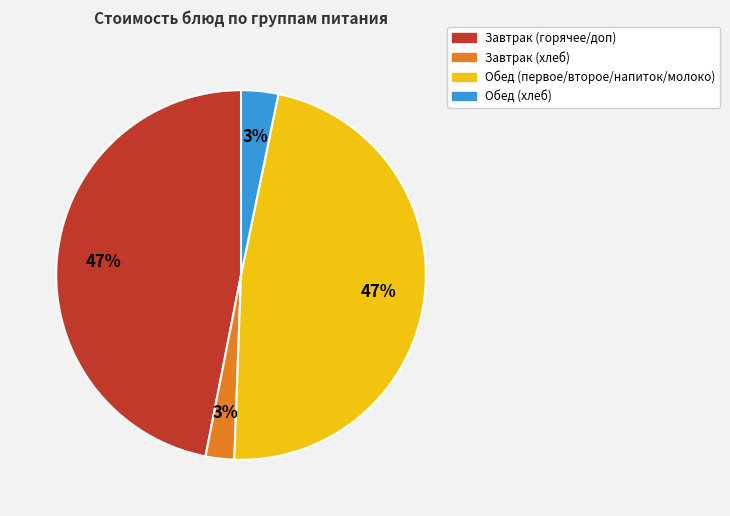

Does any single category account for the majority?

No